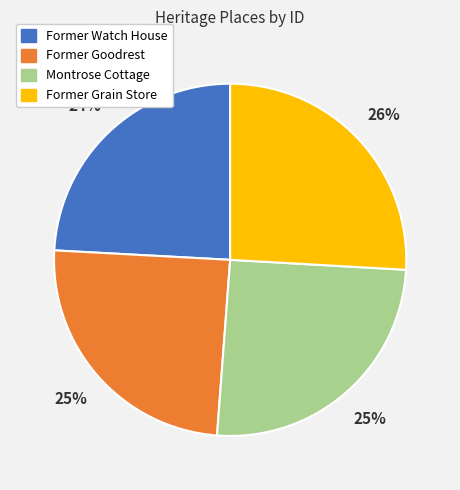

To the nearest percent, what portion does Montrose Cottage represent?

25%